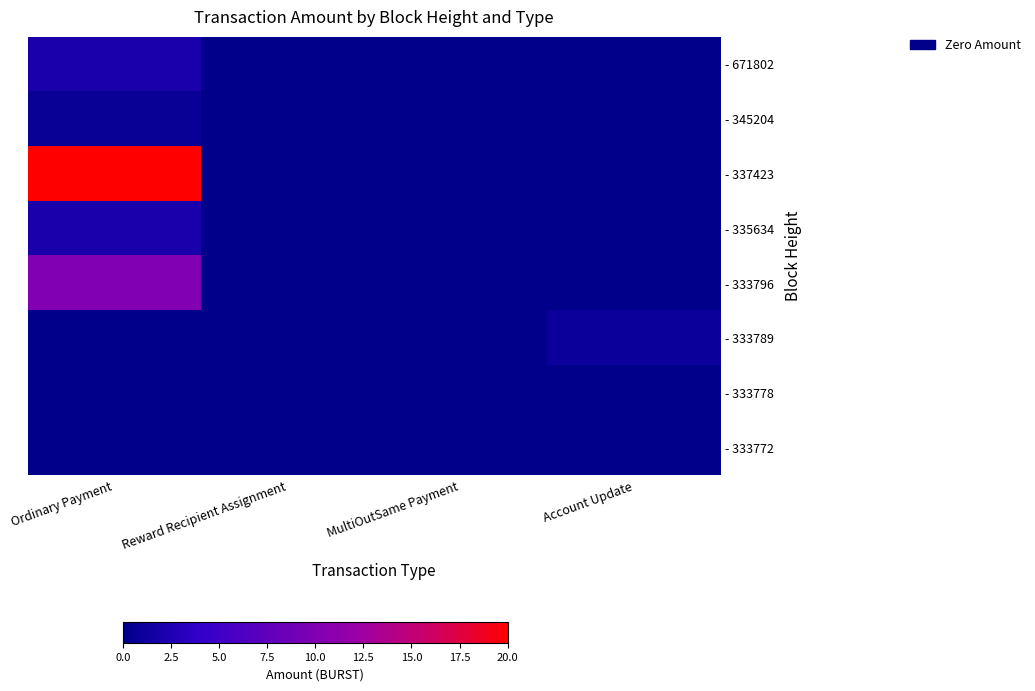

Reading left to right, transcribe all the data shown in this chart.

- 671802: Ordinary Payment=2.0	Reward Recipient Assignment=0.0	MultiOutSame Payment=0.0	Account Update=0.0
- 345204: Ordinary Payment=0.7	Reward Recipient Assignment=0.0	MultiOutSame Payment=0.0	Account Update=0.0
- 337423: Ordinary Payment=20.0	Reward Recipient Assignment=0.0	MultiOutSame Payment=0.0	Account Update=0.0
- 335634: Ordinary Payment=2.0	Reward Recipient Assignment=0.0	MultiOutSame Payment=0.0	Account Update=0.0
- 333796: Ordinary Payment=10.0	Reward Recipient Assignment=0.0	MultiOutSame Payment=0.0	Account Update=0.0
- 333789: Ordinary Payment=0.0	Reward Recipient Assignment=0.0	MultiOutSame Payment=0.0	Account Update=1.0
- 333778: Ordinary Payment=0.0	Reward Recipient Assignment=0.0	MultiOutSame Payment=0.0	Account Update=0.0
- 333772: Ordinary Payment=0.0	Reward Recipient Assignment=0.0	MultiOutSame Payment=0.0	Account Update=0.0